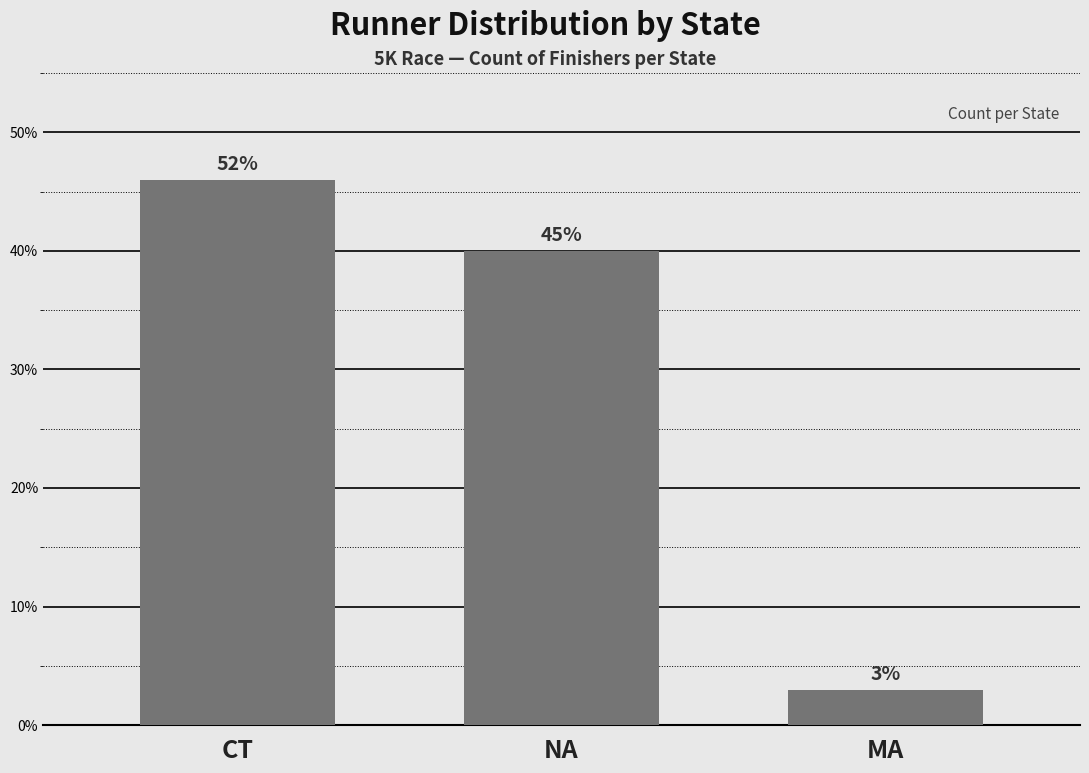

How many bars are there in total?

3